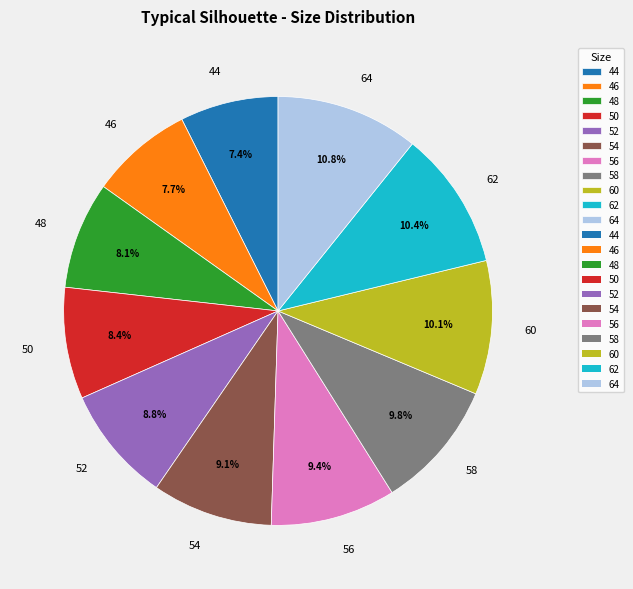

Is it true that 56 is 1% of the pie?

False